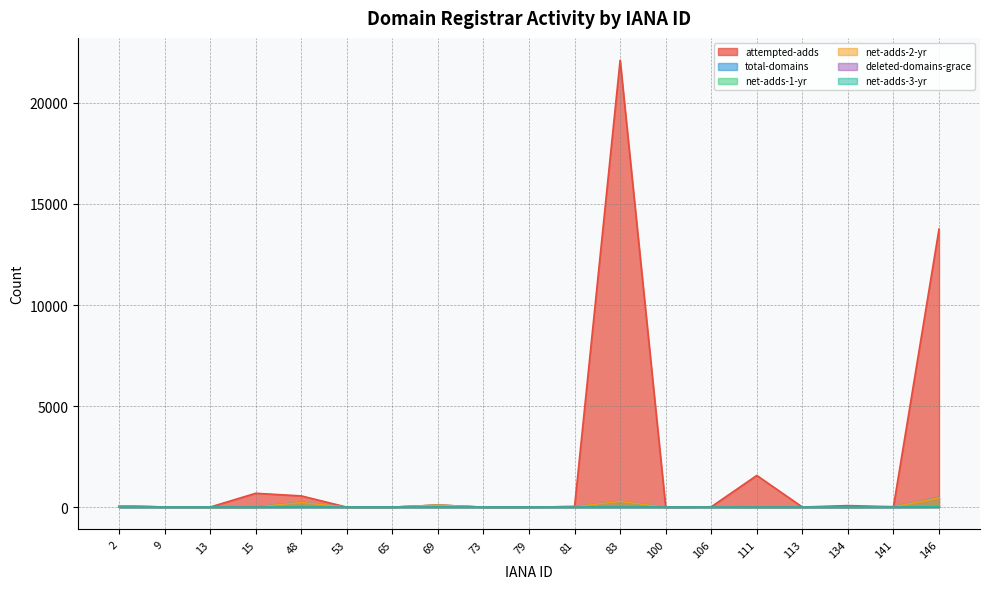

True or false: net-adds-2-yr and attempted-adds cross at least once.

False